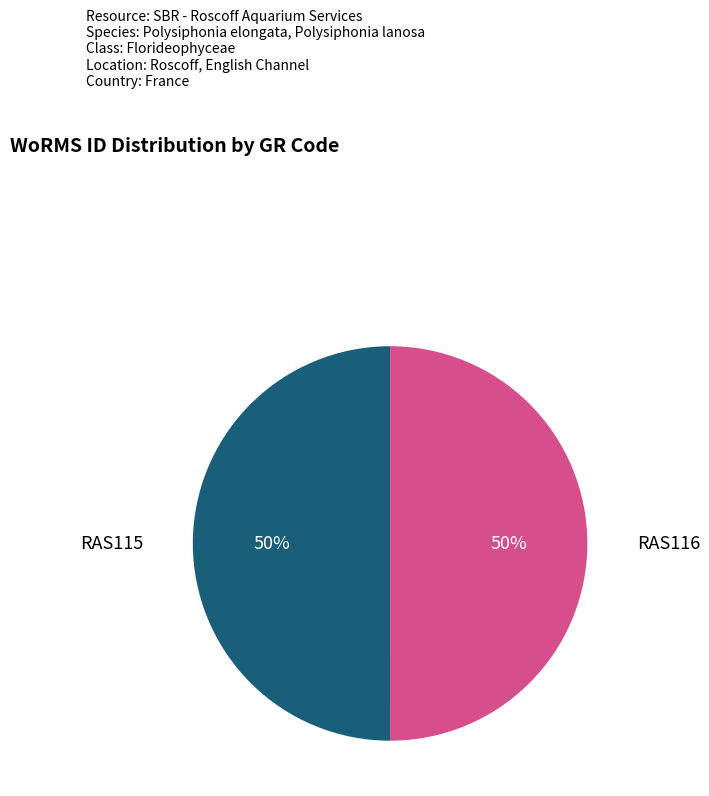

To the nearest percent, what percentage of the pie is RAS115?

50%